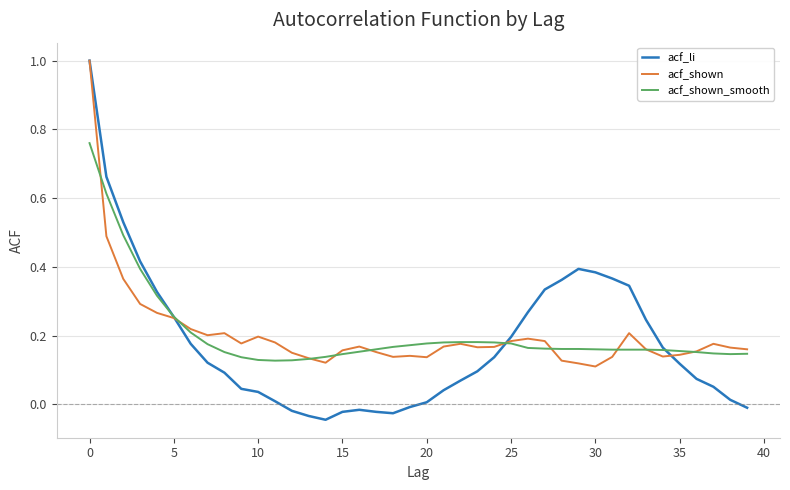

What is the maximum value shown in the chart?

1.0